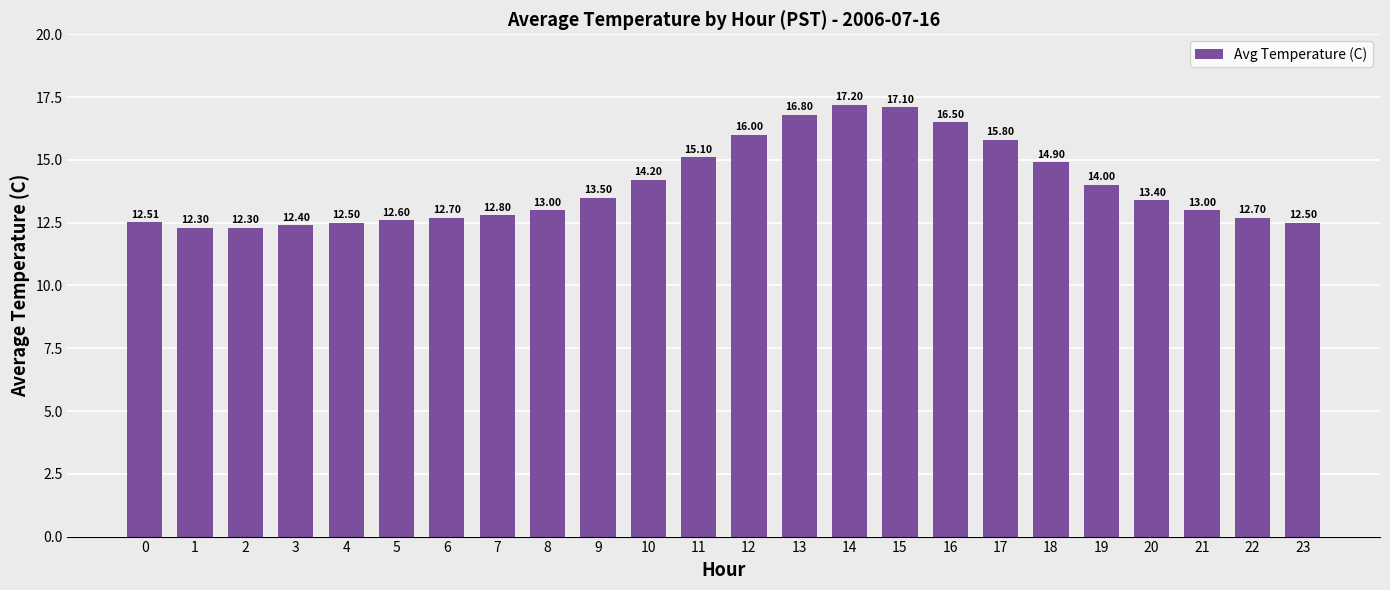

How many bars are there in total?

24